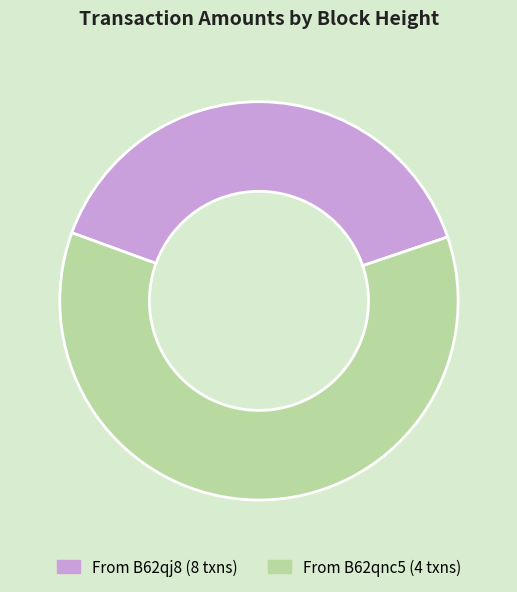

Is it true that From B62qj8 (8 txns) is 28% of the pie?

False